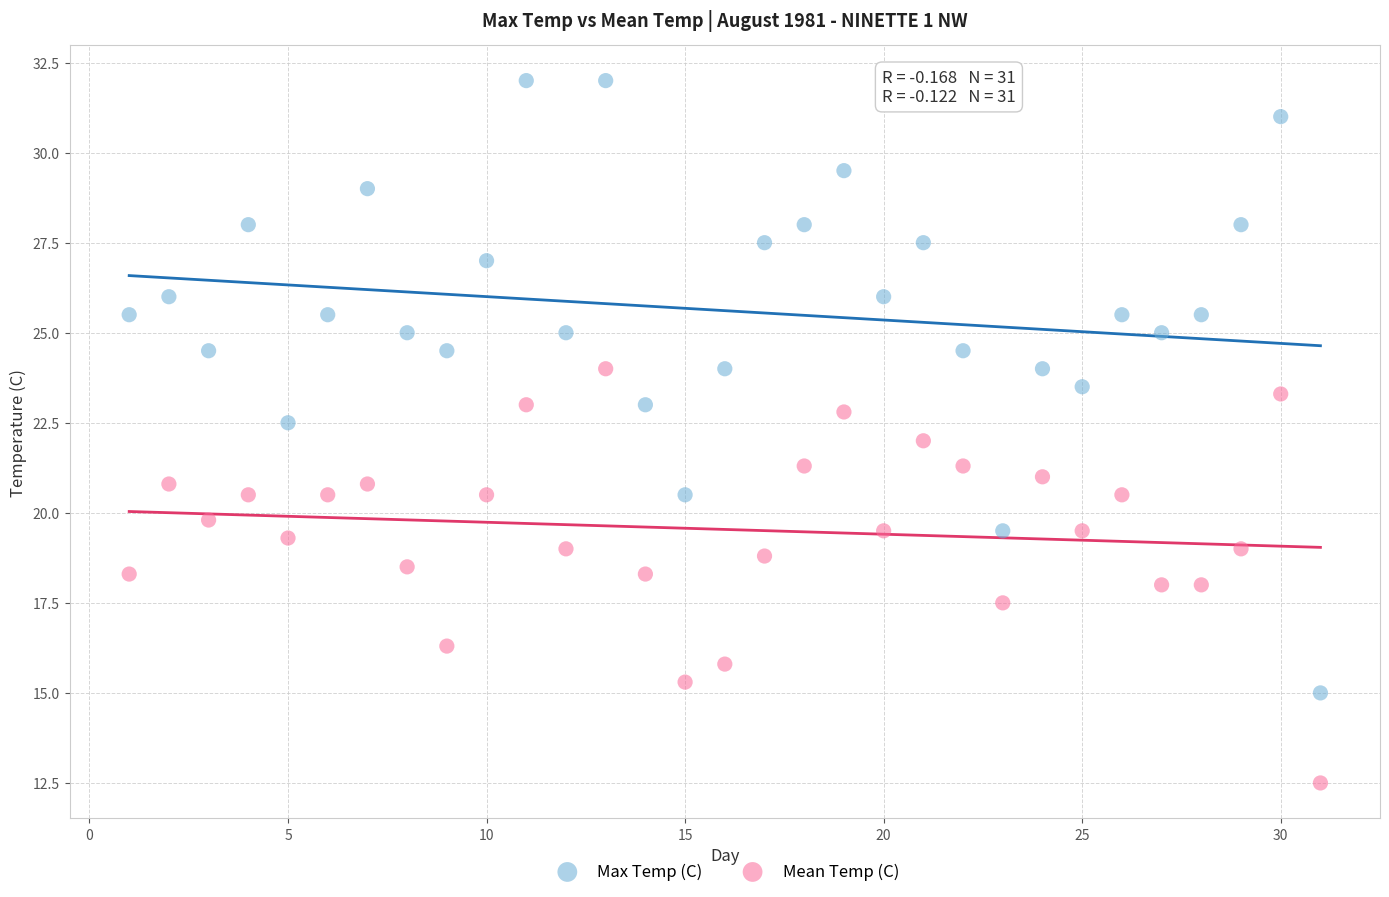

Across all data points, what is the range of X values (max minus min)?

30.0